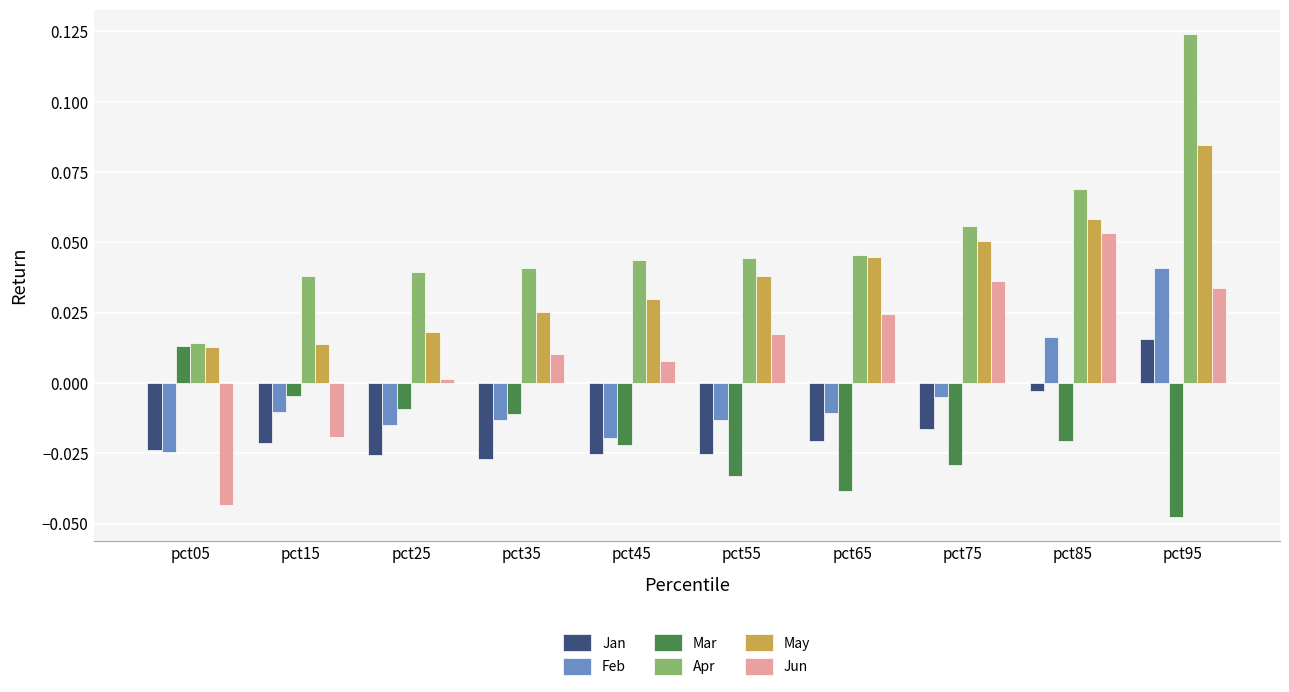

Which series has the widest spread of values?

Apr